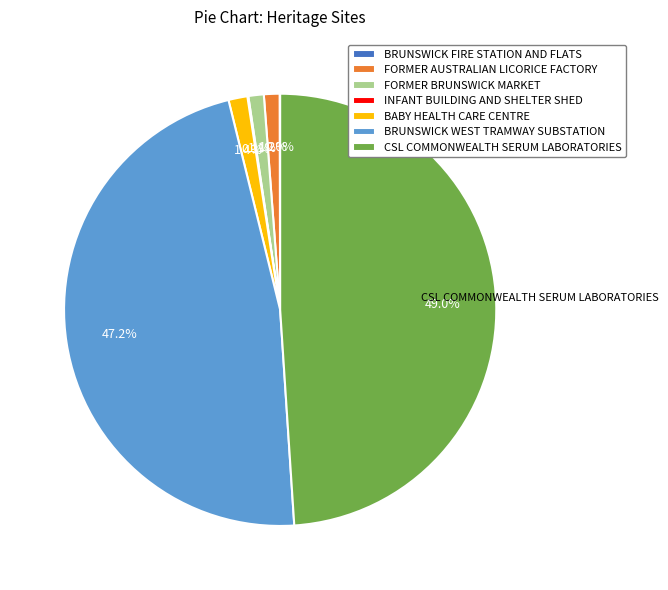

To the nearest percent, what is the average slice percentage?

14%